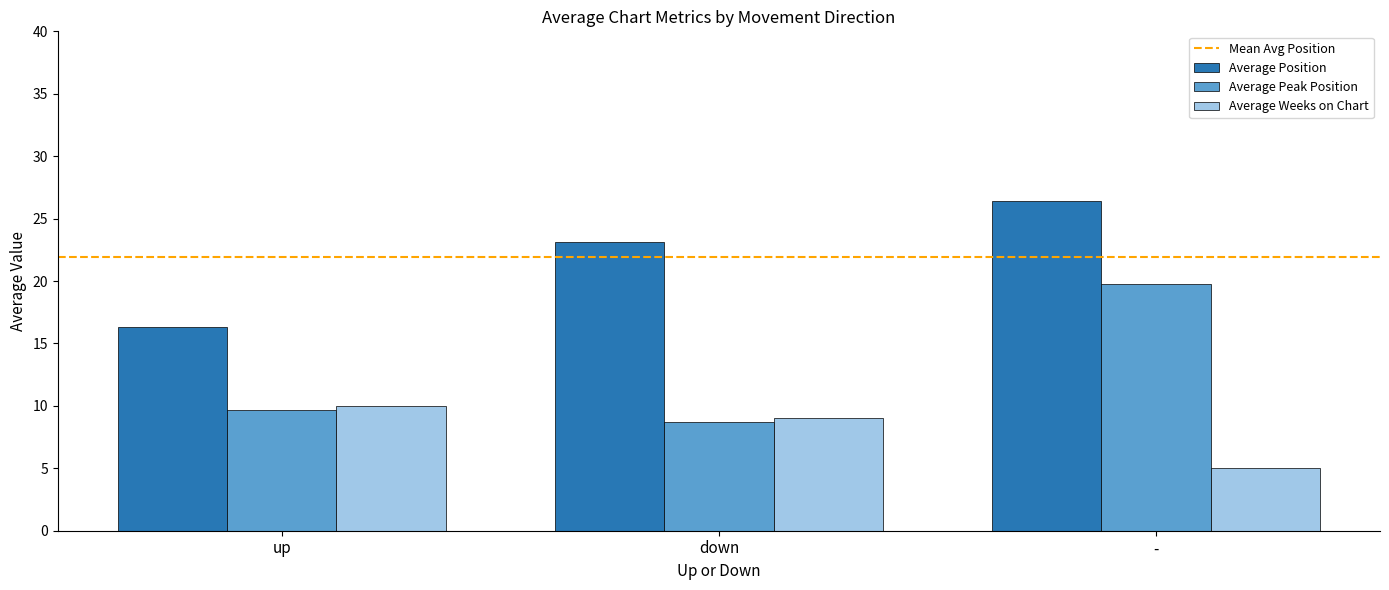

Which series has the largest range (max minus min)?

Average Peak Position